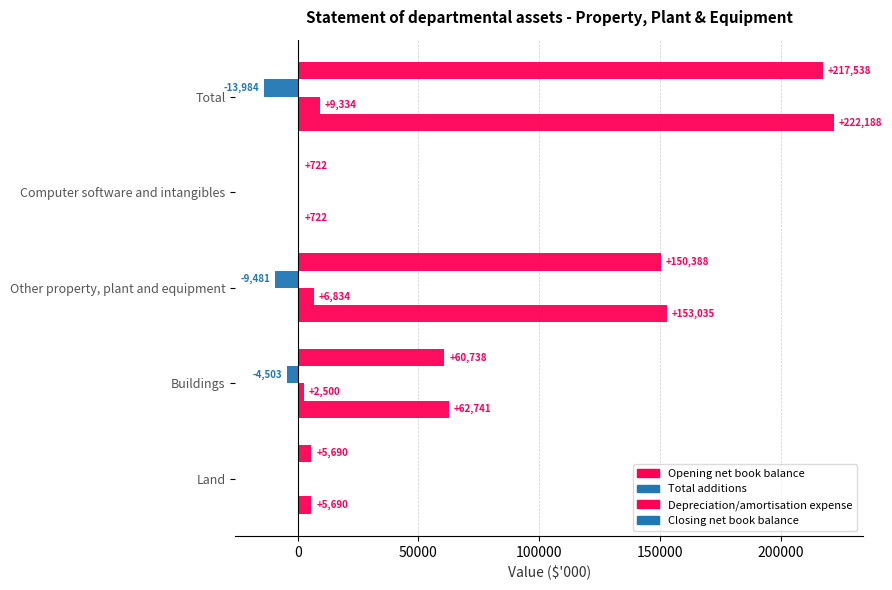

What is the difference between the maximum and second lowest values in the Depreciation/amortisation expense series?

9481